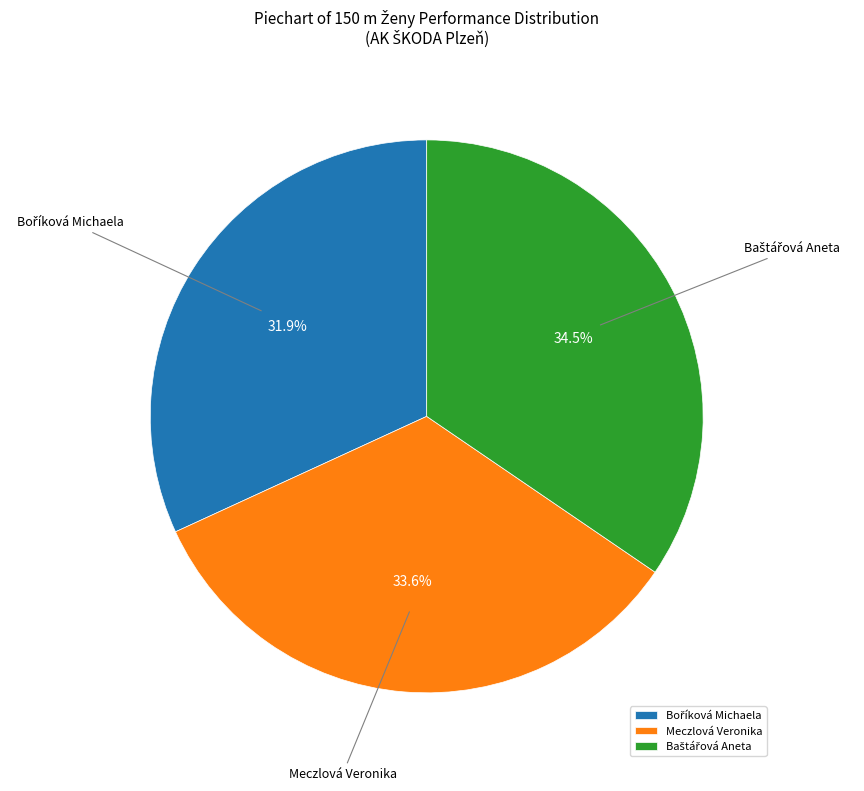

To the nearest percent, what is the average slice percentage?

33%